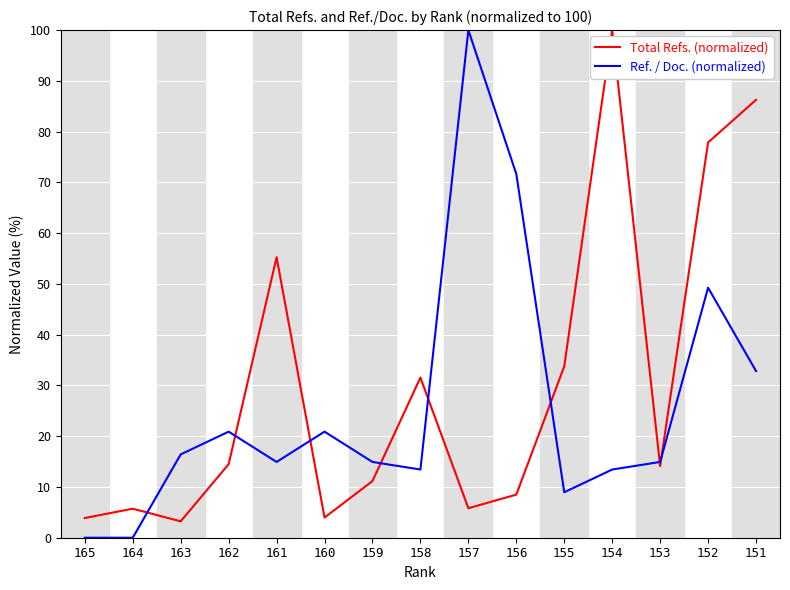

How many values in the Total Refs. (normalized) series exceed 14?

8